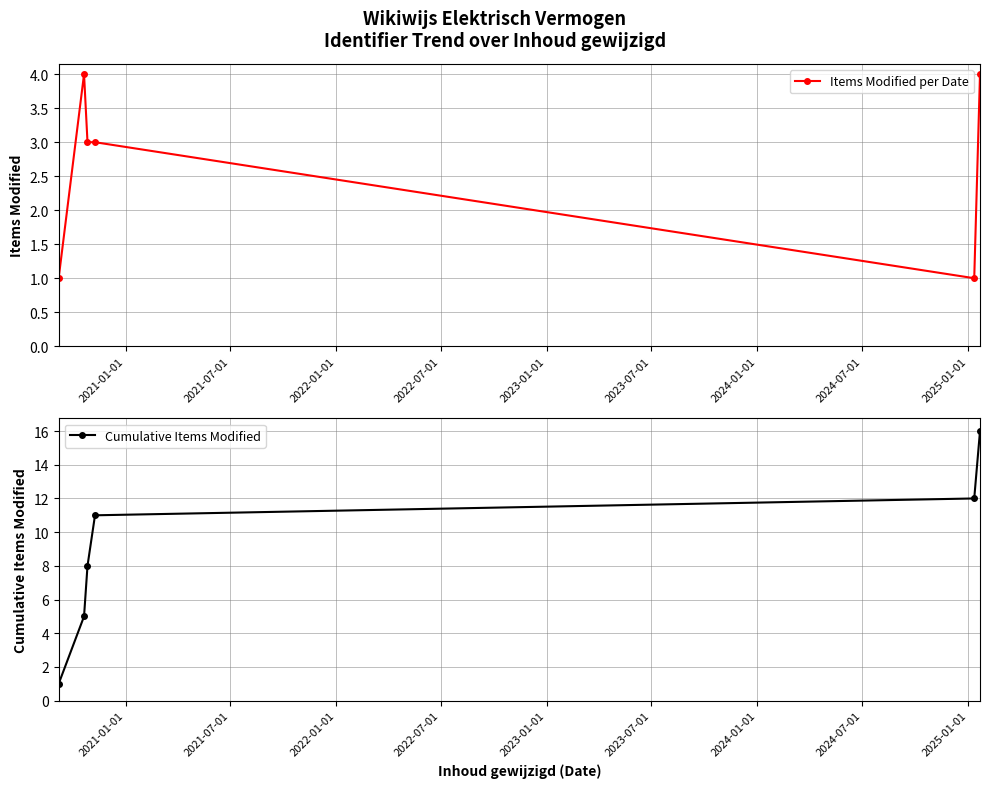

What are all the series names shown in the legend?

Items Modified per Date, Cumulative Items Modified